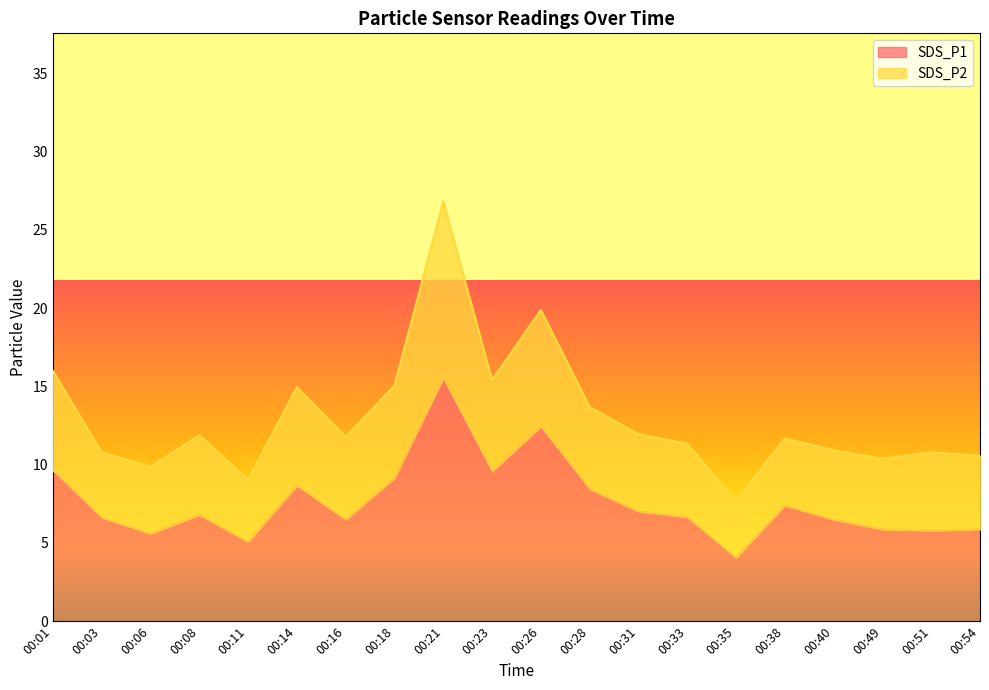

What is the value of the 8th point from the left?

9.1